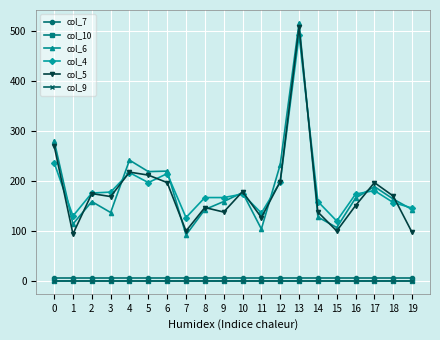

Reading left to right, extract all data points from this chart.

col_7: 0=4.9	1=4.9	2=4.9	3=4.9	4=4.9	5=4.9	6=4.9	7=4.9	8=4.9	9=4.9	10=4.9	11=4.9	12=4.9	13=4.9	14=4.9	15=4.9	16=4.9	17=4.9	18=4.9	19=4.9
col_10: 0=0.0	1=0.0	2=0.0	3=0.0	4=0.0	5=0.0	6=0.0	7=0.0	8=0.0	9=0.0	10=0.0	11=0.0	12=0.0	13=0.0	14=0.0	15=0.0	16=0.0	17=0.0	18=0.0	19=0.0
col_6: 0=281.0	1=114.0	2=159.0	3=137.0	4=242.0	5=219.0	6=220.0	7=92.0	8=143.0	9=159.0	10=177.0	11=104.0	12=233.0	13=517.0	14=128.0	15=107.0	16=166.0	17=189.0	18=164.0	19=143.0
col_4: 0=237.0	1=130.0	2=176.0	3=178.0	4=217.0	5=197.0	6=215.0	7=127.0	8=167.0	9=167.0	10=174.0	11=136.0	12=198.0	13=492.0	14=159.0	15=120.0	16=174.0	17=181.0	18=157.0	19=146.0
col_5: 0=271.0	1=94.0	2=175.0	3=169.0	4=218.0	5=212.0	6=197.0	7=100.0	8=147.0	9=138.0	10=179.0	11=127.0	12=199.0	13=509.0	14=138.0	15=100.0	16=151.0	17=197.0	18=170.0	19=97.0
col_9: 0=0.0	1=0.0	2=0.0	3=0.0	4=0.0	5=0.0	6=0.0	7=0.0	8=0.0	9=0.0	10=0.0	11=0.0	12=0.0	13=0.0	14=0.0	15=0.0	16=0.0	17=0.0	18=0.0	19=0.0